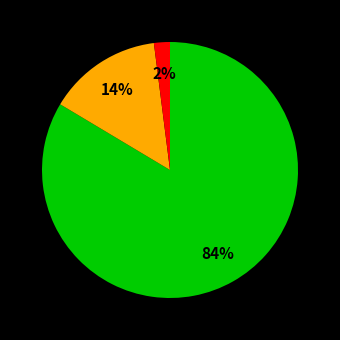

To the nearest percent, what is the difference between the largest and smallest slice percentages?

82%